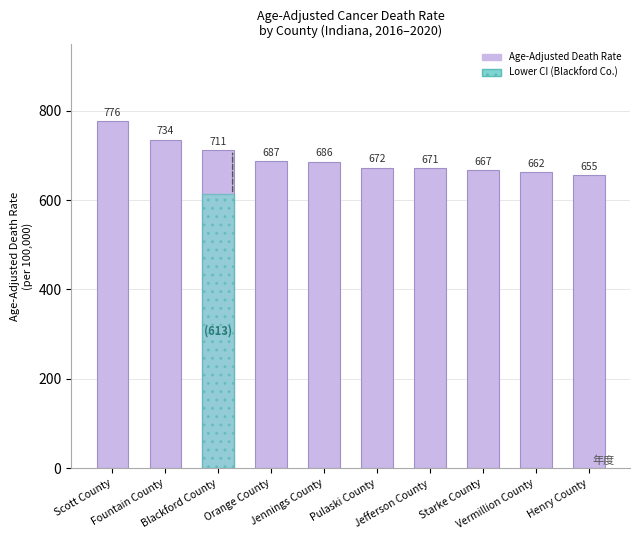

Reading left to right, transcribe all the data shown in this chart.

776.3	734.4	711.0	687.1	685.5	672.0	671.3	666.7	662.1	655.4